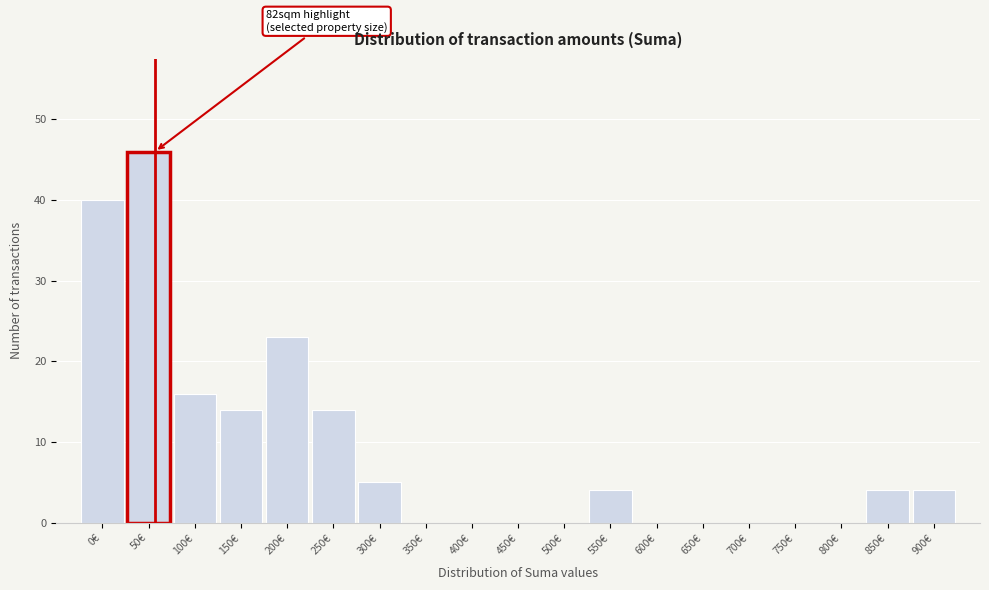

Reading left to right, extract all data points from this chart.

0€=40	50€=46	100€=16	150€=14	200€=23	250€=14	300€=5	350€=0	400€=0	450€=0	500€=0	550€=4	600€=0	650€=0	700€=0	750€=0	800€=0	850€=4	900€=4